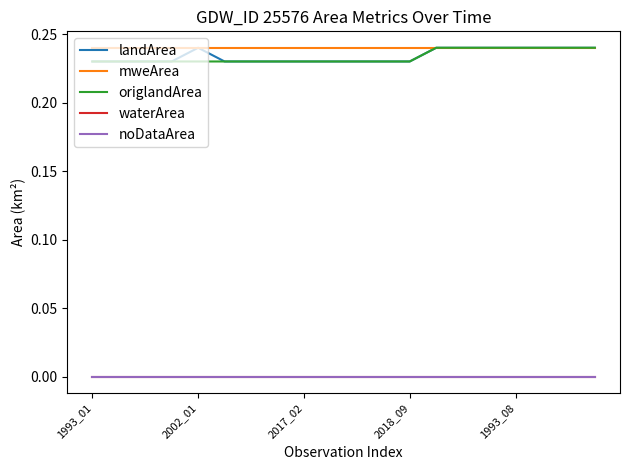

Does the chart display data point markers on the line(s)?

No